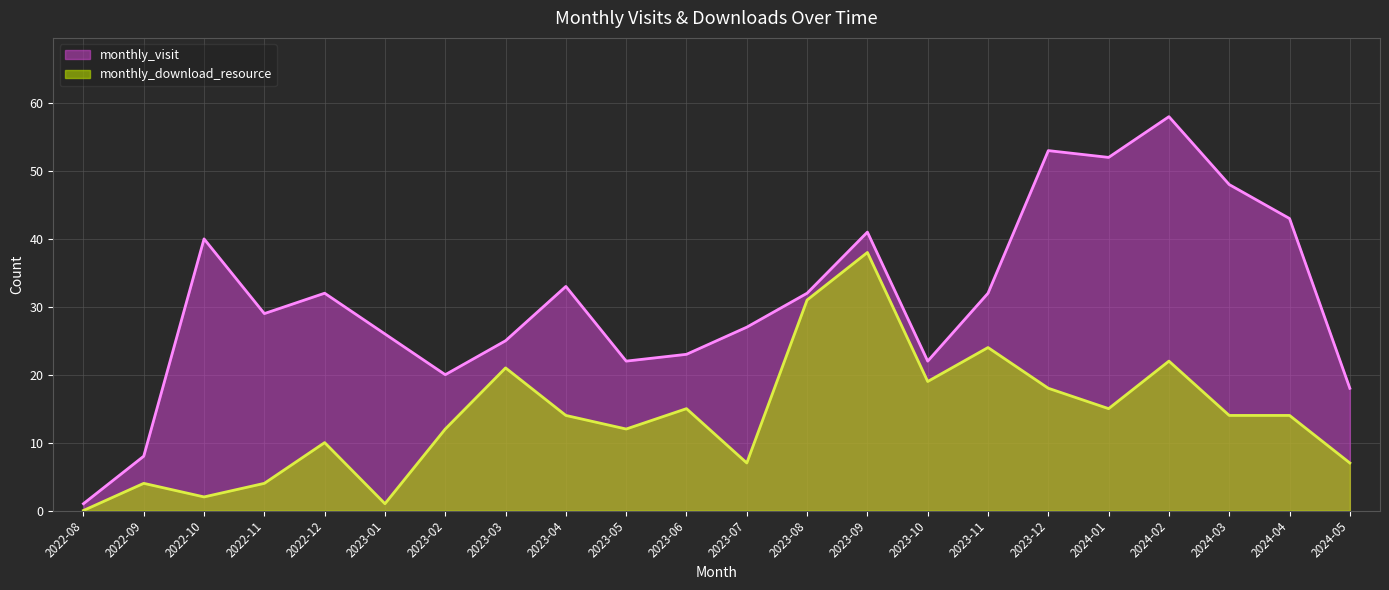

What is the value of the monthly_download_resource point at the 15th from the left?

19